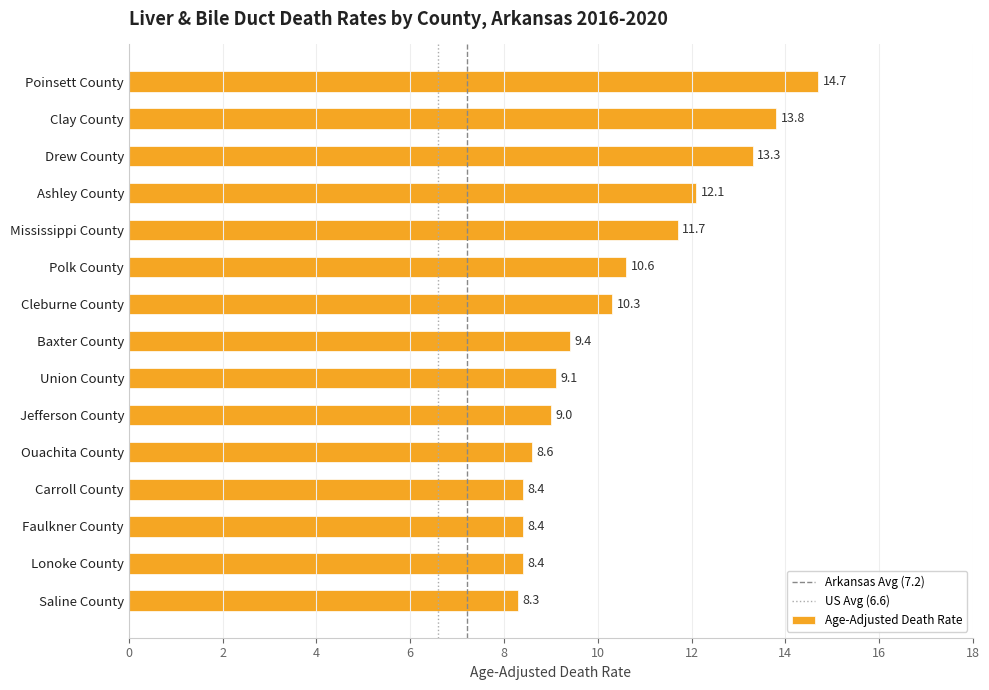

Where is the data nearest to the value 11?

Polk County